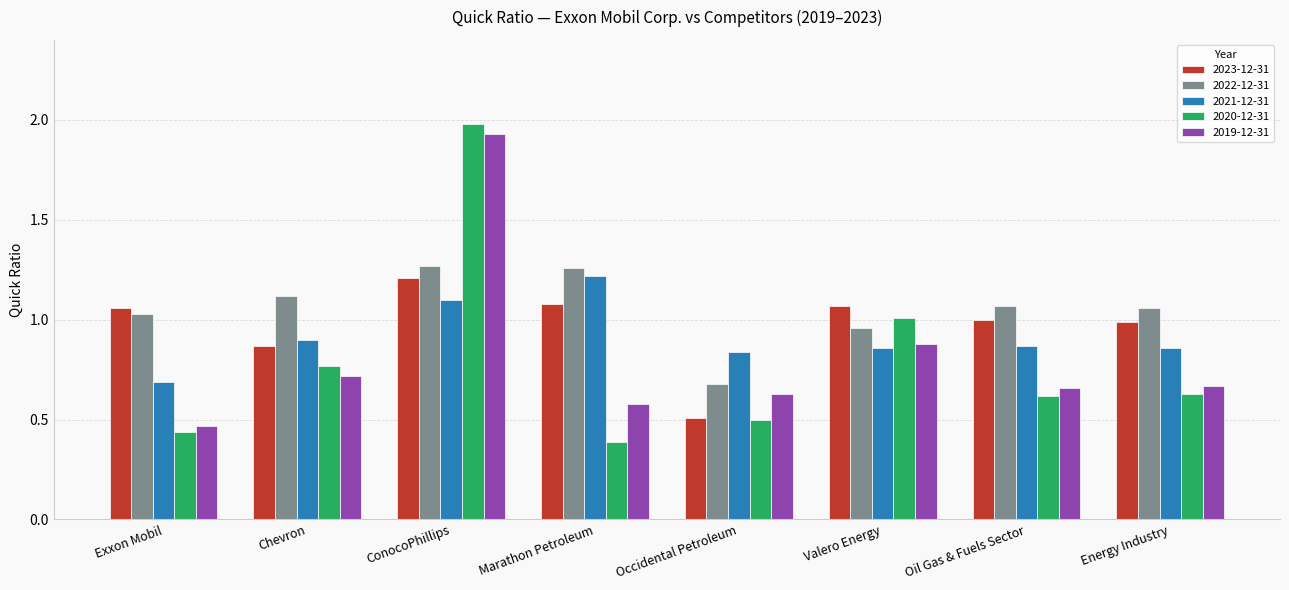

Does the chart contain any negative values?

No